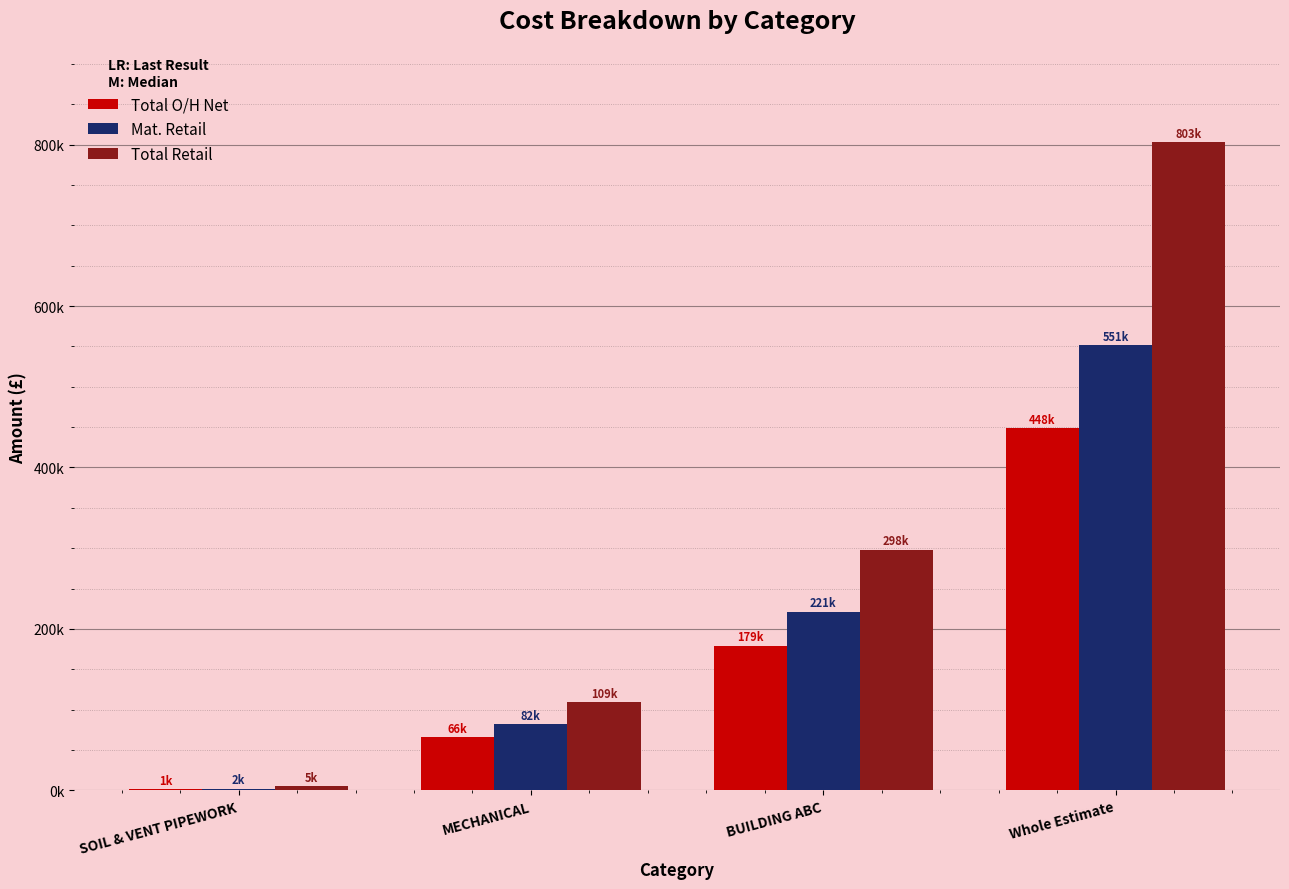

What is the sum of the Total O/H Net values at BUILDING ABC and Whole Estimate?

627537.7